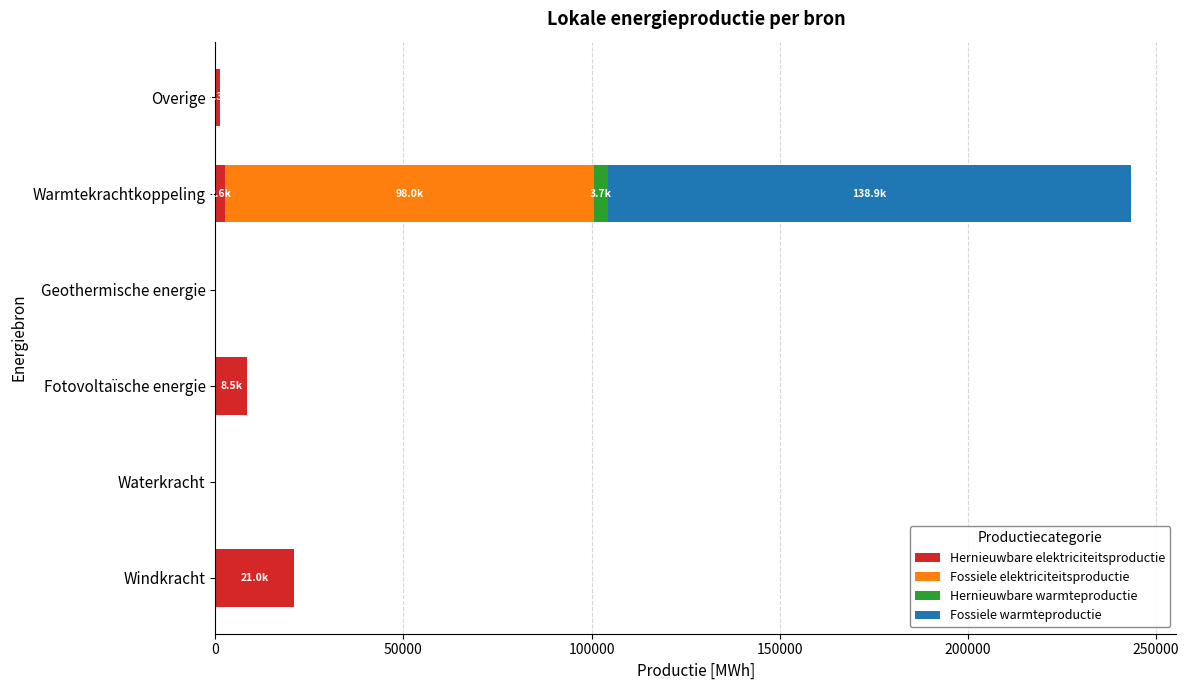

At which category is the sum across all series the highest?

Warmtekrachtkoppeling